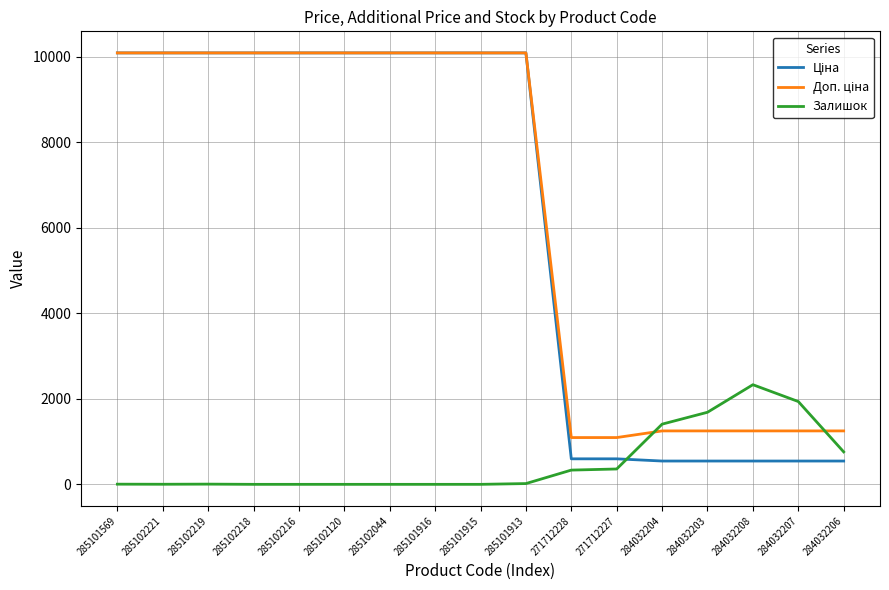

What is the difference between the highest and lowest values at 285102044?

10085.8